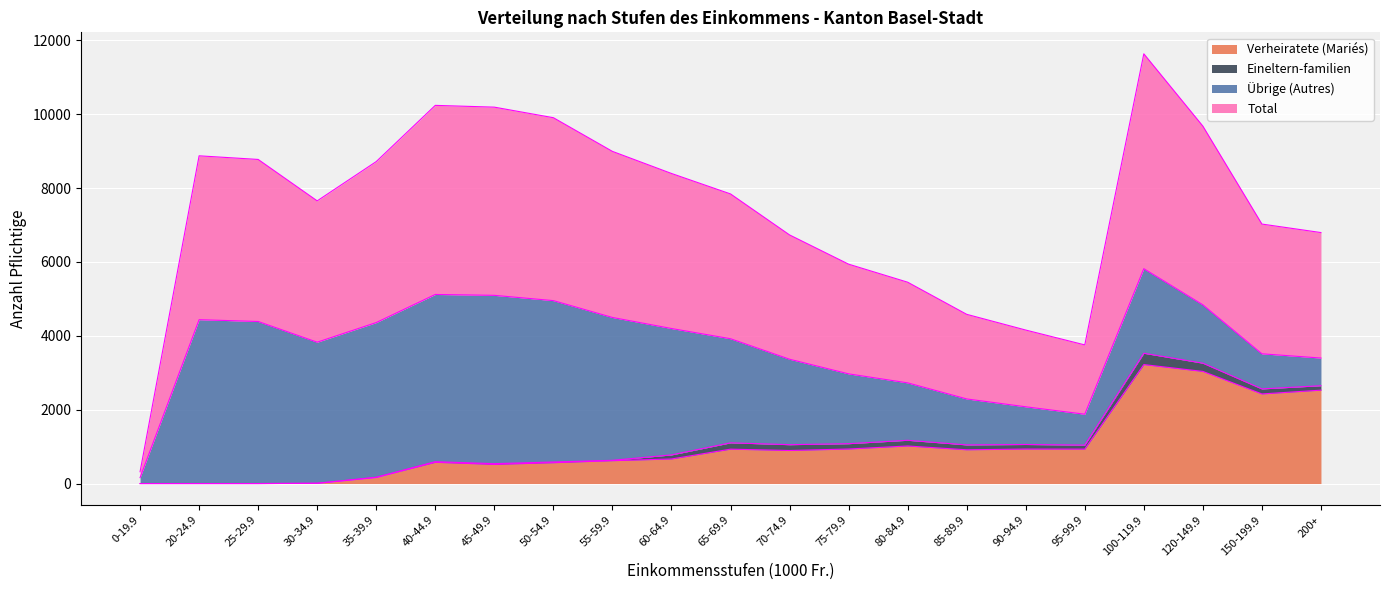

What is the difference between the Verheiratete (Mariés) values at 45-49.9 and 85-89.9?

396